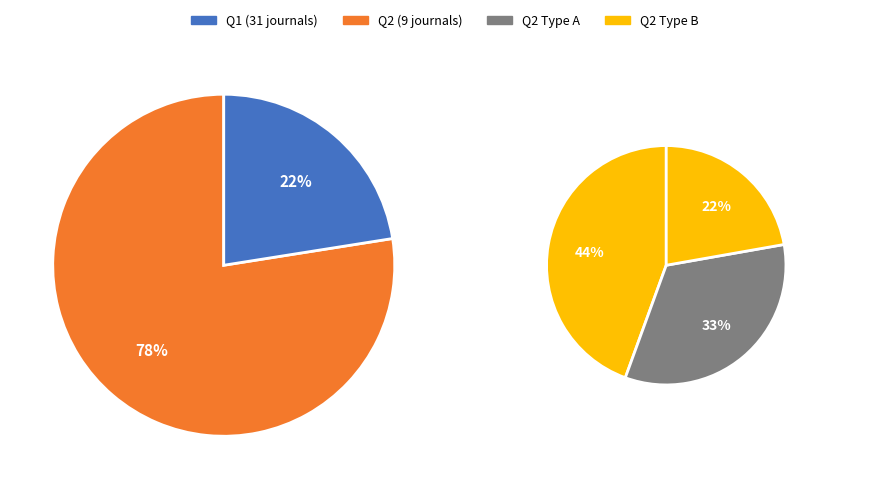

How many slices are in this pie chart?

4